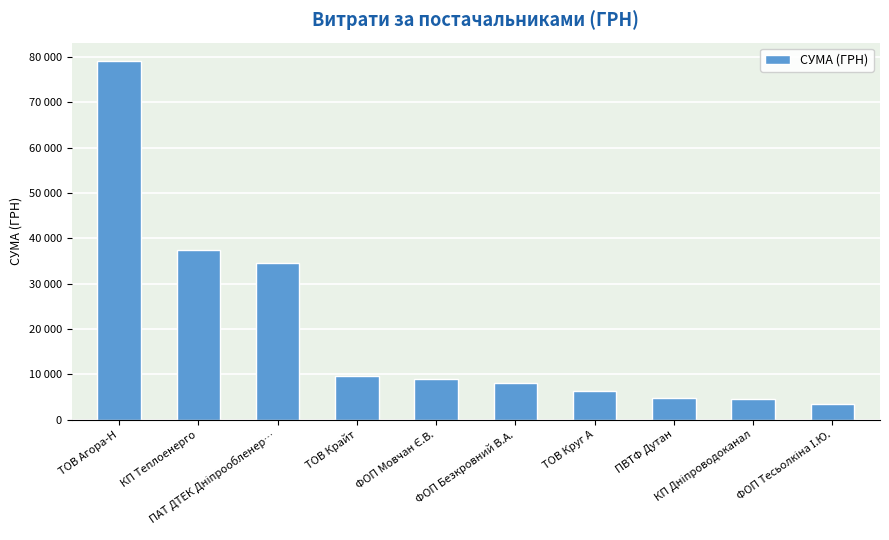

At which category does the chart reach its minimum across all series?

ФОП Тесьолкіна І.Ю.